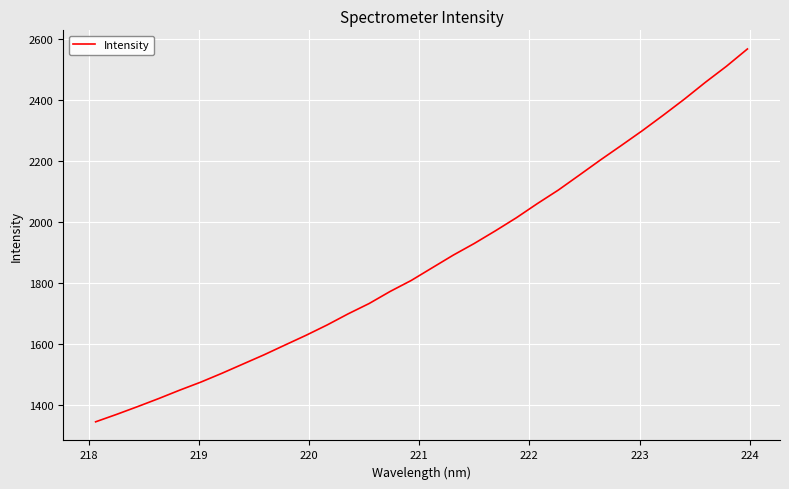

How many values exceed 1850?

16